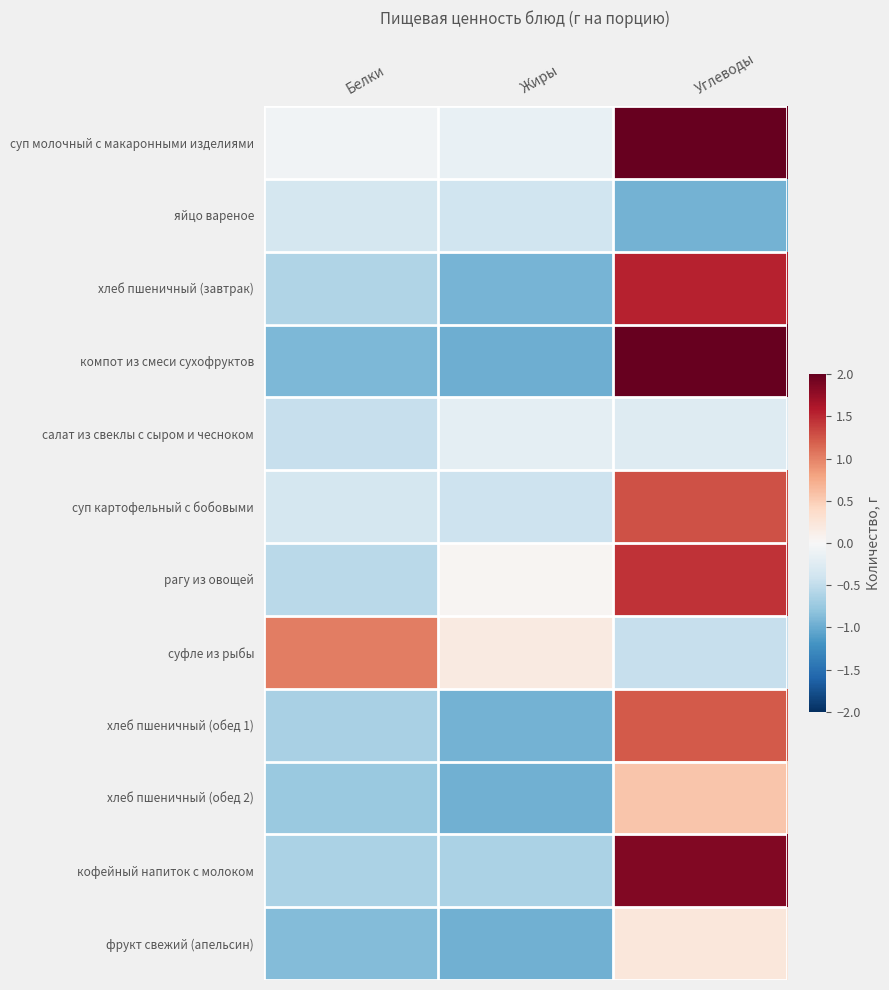

At which category is the sum across all series the highest?

Углеводы